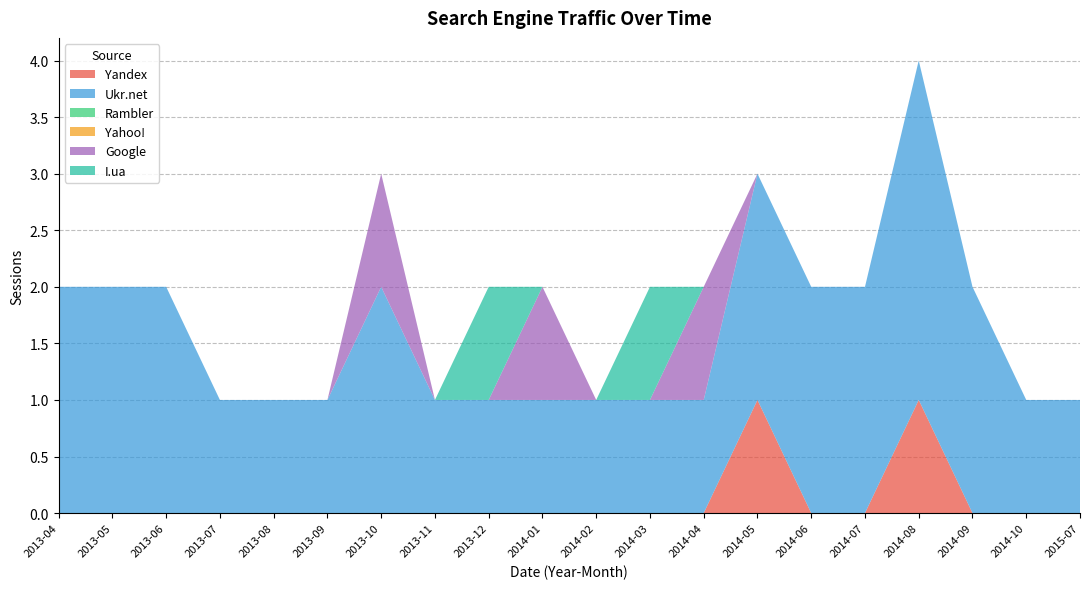

Reading right to left, transcribe all the data shown in this chart.

Yandex: 2015-07=0	2014-10=0	2014-09=0	2014-08=1	2014-07=0	2014-06=0	2014-05=1	2014-04=0	2014-03=0	2014-02=0	2014-01=0	2013-12=0	2013-11=0	2013-10=0	2013-09=0	2013-08=0	2013-07=0	2013-06=0	2013-05=0	2013-04=0
Ukr.net: 2015-07=1	2014-10=1	2014-09=2	2014-08=3	2014-07=2	2014-06=2	2014-05=2	2014-04=1	2014-03=1	2014-02=1	2014-01=1	2013-12=1	2013-11=1	2013-10=2	2013-09=1	2013-08=1	2013-07=1	2013-06=2	2013-05=2	2013-04=2
Rambler: 2015-07=0	2014-10=0	2014-09=0	2014-08=0	2014-07=0	2014-06=0	2014-05=0	2014-04=0	2014-03=0	2014-02=0	2014-01=0	2013-12=0	2013-11=0	2013-10=0	2013-09=0	2013-08=0	2013-07=0	2013-06=0	2013-05=0	2013-04=0
Yahoo!: 2015-07=0	2014-10=0	2014-09=0	2014-08=0	2014-07=0	2014-06=0	2014-05=0	2014-04=0	2014-03=0	2014-02=0	2014-01=0	2013-12=0	2013-11=0	2013-10=0	2013-09=0	2013-08=0	2013-07=0	2013-06=0	2013-05=0	2013-04=0
Google: 2015-07=0	2014-10=0	2014-09=0	2014-08=0	2014-07=0	2014-06=0	2014-05=0	2014-04=1	2014-03=0	2014-02=0	2014-01=1	2013-12=0	2013-11=0	2013-10=1	2013-09=0	2013-08=0	2013-07=0	2013-06=0	2013-05=0	2013-04=0
I.ua: 2015-07=0	2014-10=0	2014-09=0	2014-08=0	2014-07=0	2014-06=0	2014-05=0	2014-04=0	2014-03=1	2014-02=0	2014-01=0	2013-12=1	2013-11=0	2013-10=0	2013-09=0	2013-08=0	2013-07=0	2013-06=0	2013-05=0	2013-04=0